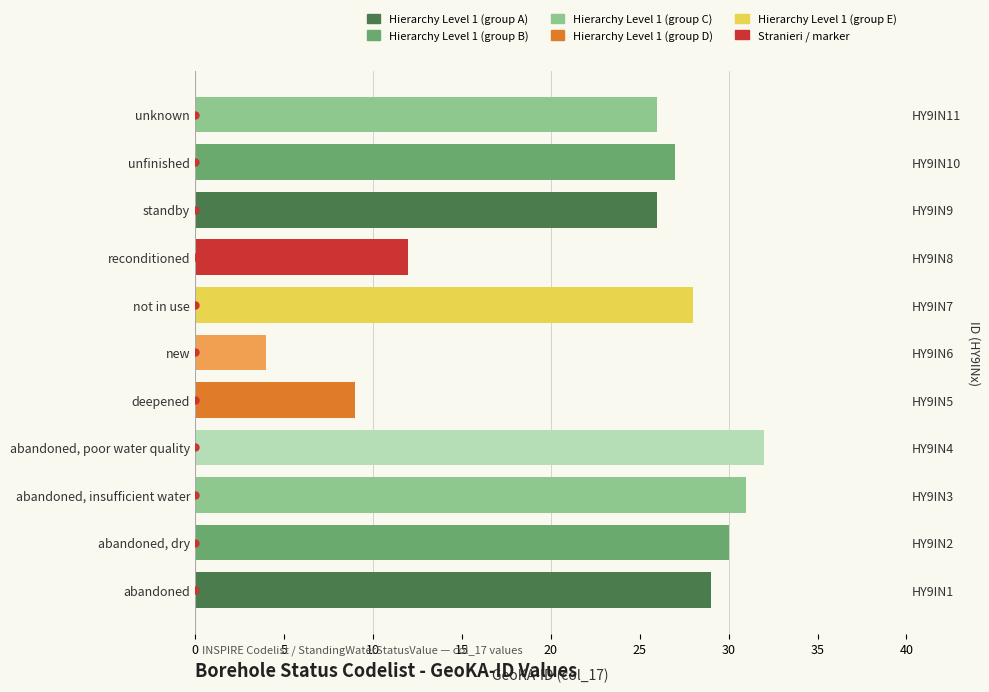

What is the difference between the values at unknown and not in use?

2